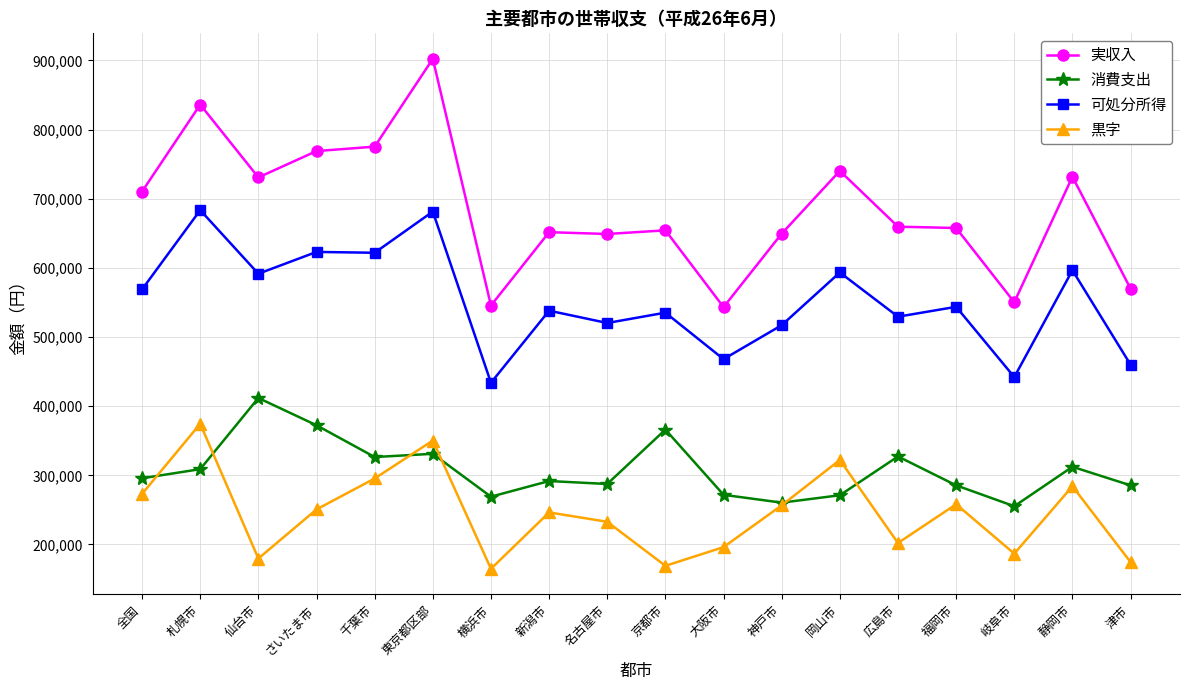

True or false: 黒字 and 実収入 cross at least once.

False